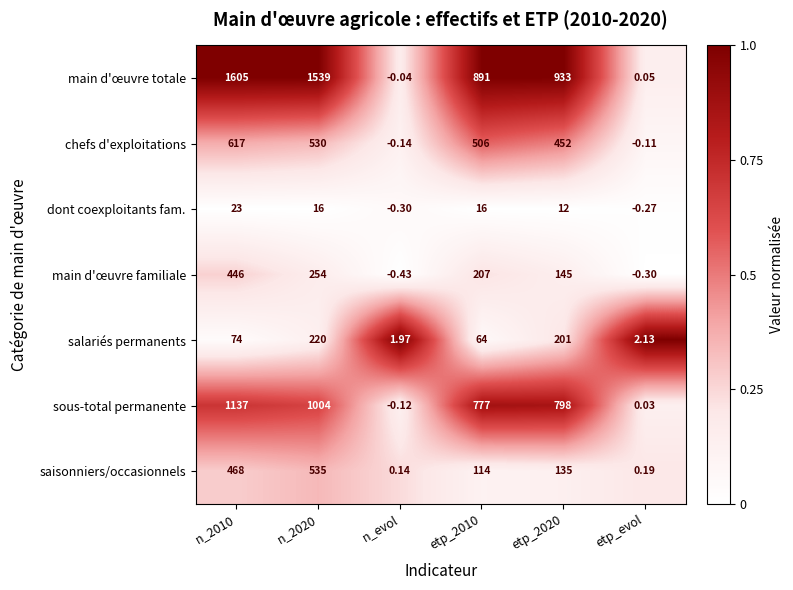

List the series in order of their peak value, lowest first.

dont coexploitants fam., salariés permanents, main d'œuvre familiale, saisonniers/occasionnels, chefs d'exploitations, sous-total permanente, main d'œuvre totale